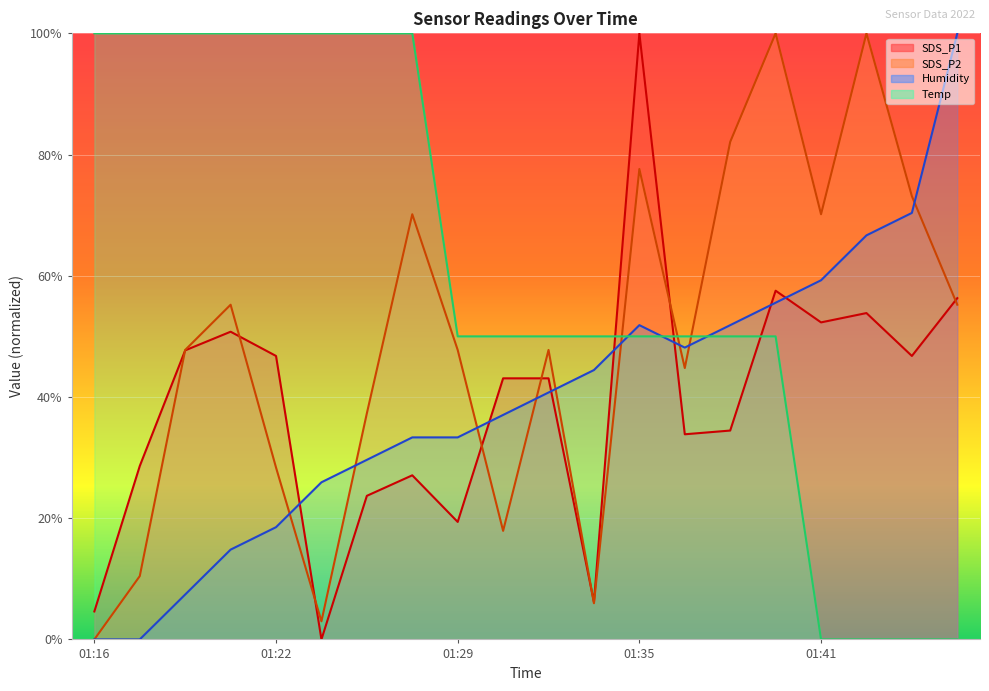

Which series changed the most between 01:16 and 01:35?

SDS_P1